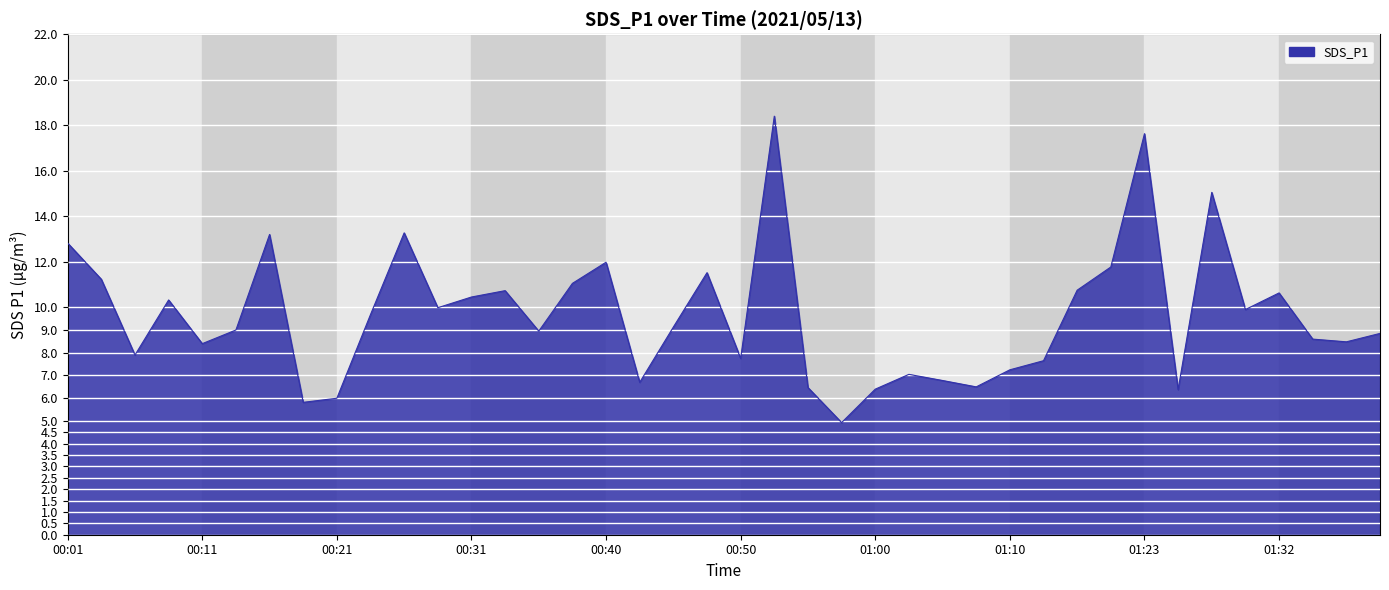

What is the difference between the maximum and minimum values?

13.5